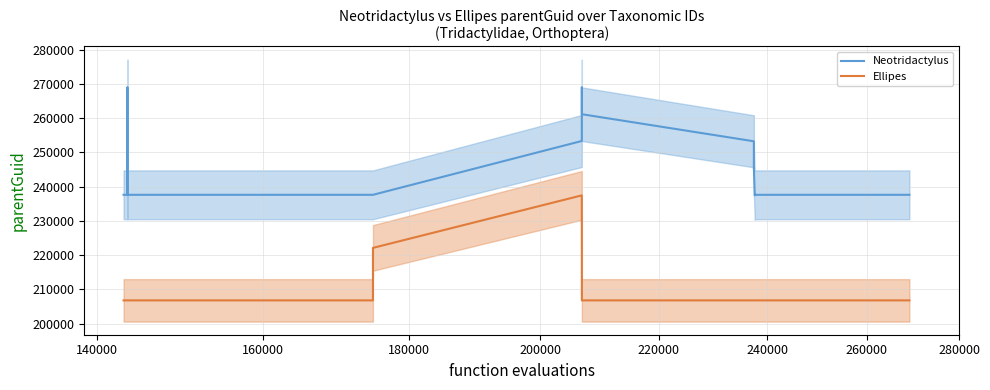

The Ellipes series shows 58054.1 at 10. True or false?

False